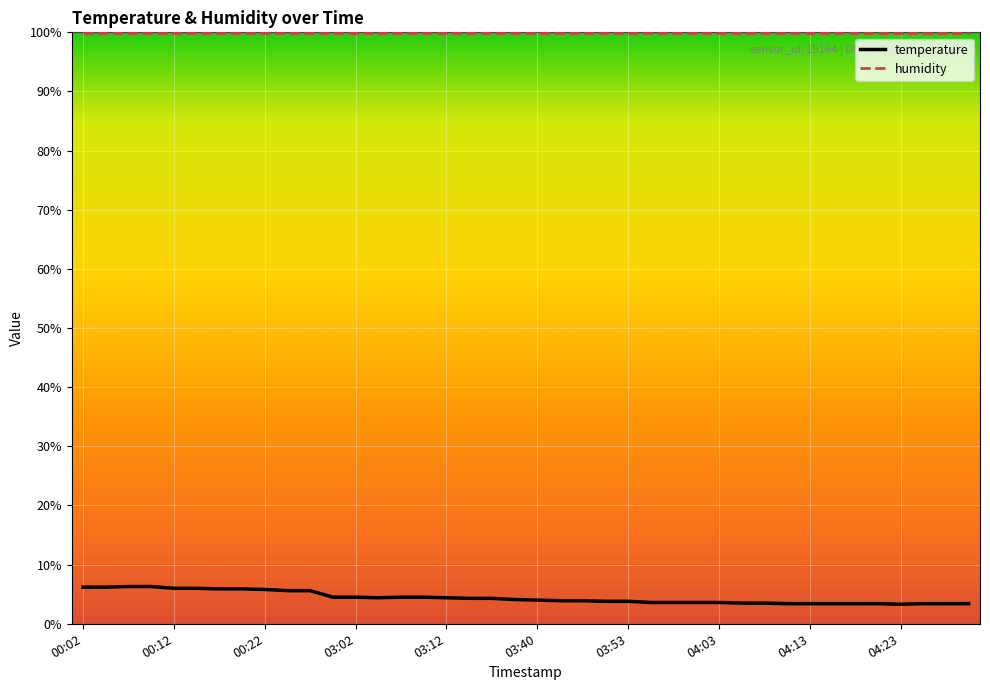

What is the maximum value shown in the chart?

99.9